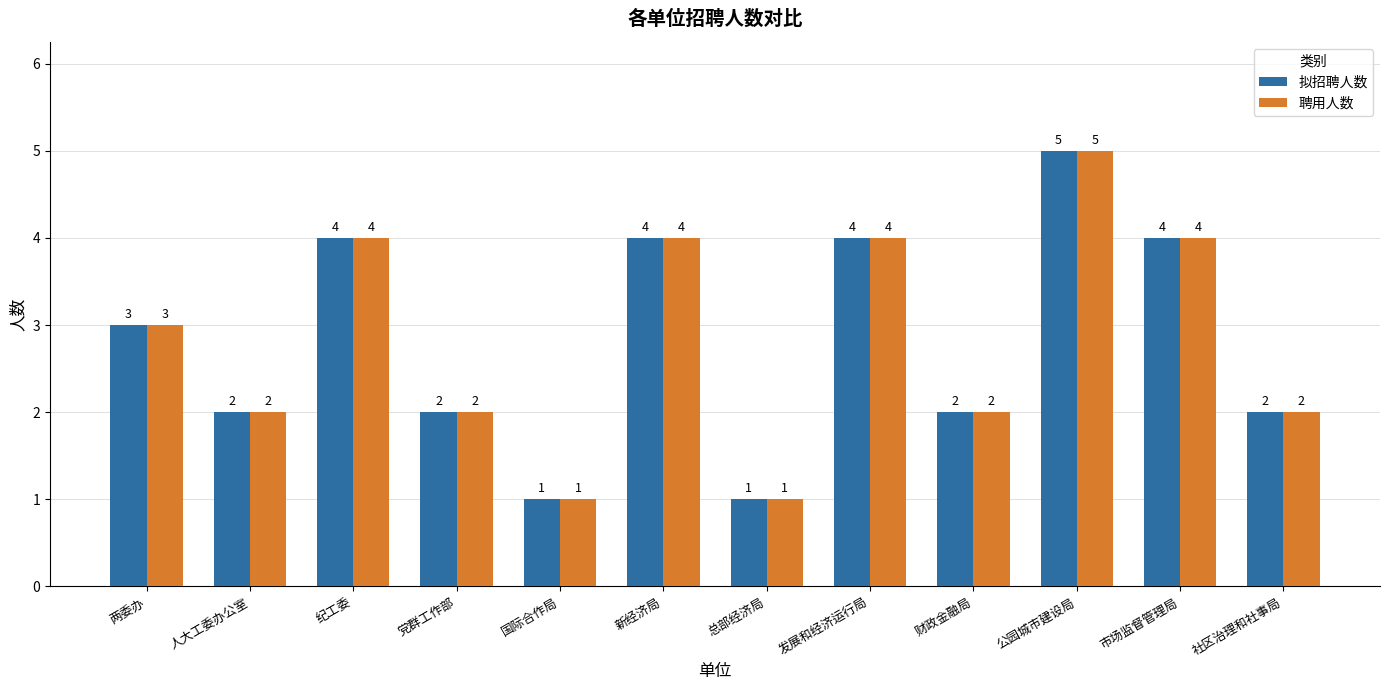

Does the chart contain stacked bars?

No